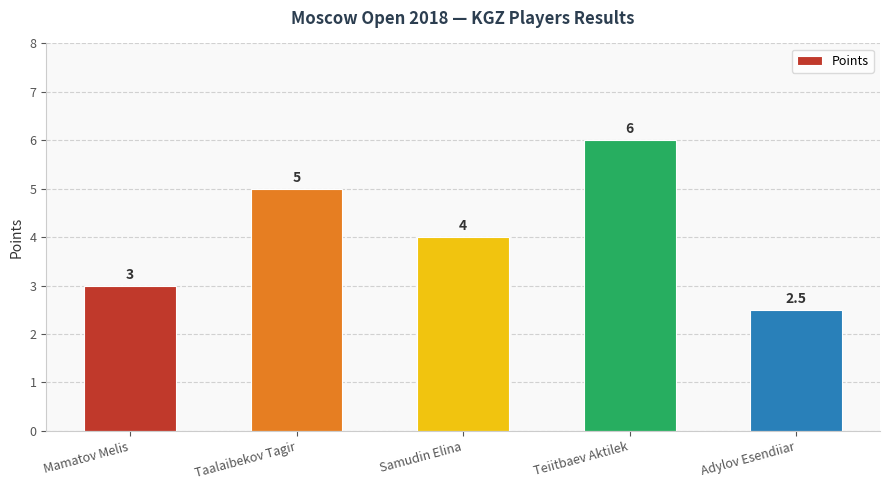

Where does the data first go above 4?

Taalaibekov Tagir